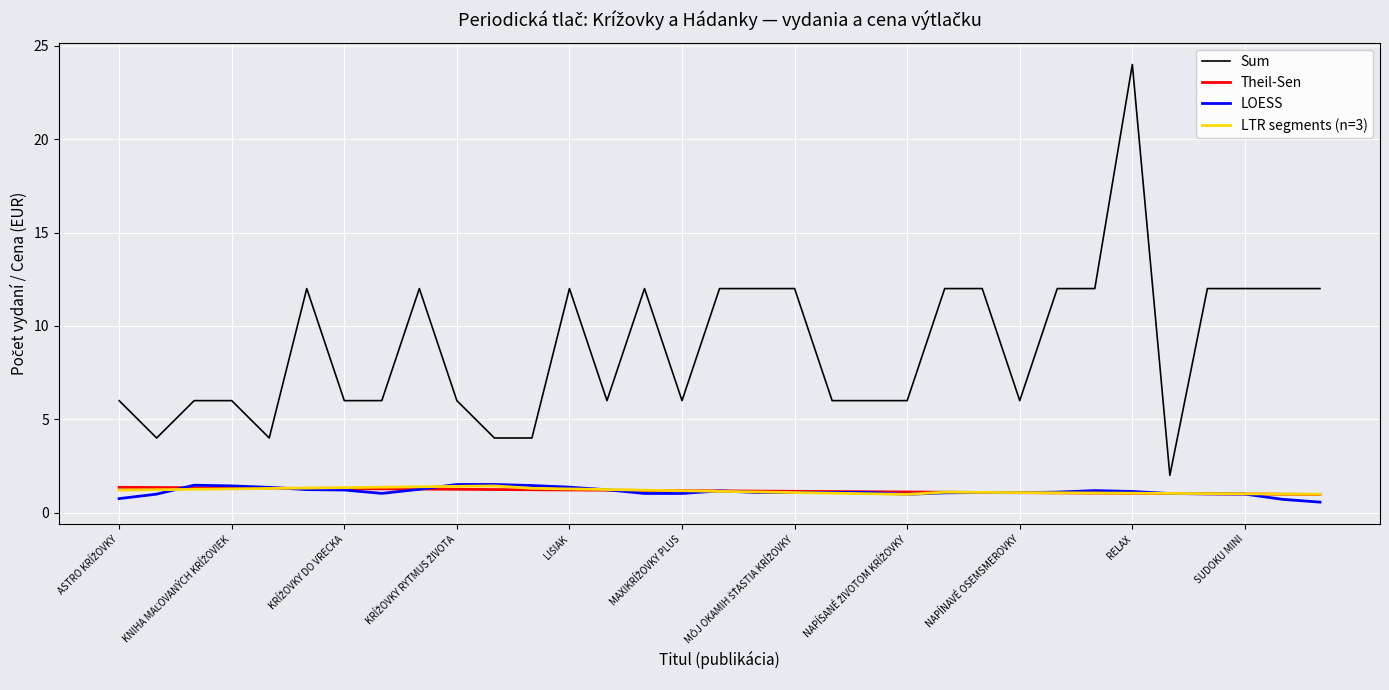

True or false: Sum and LOESS cross at least once.

False